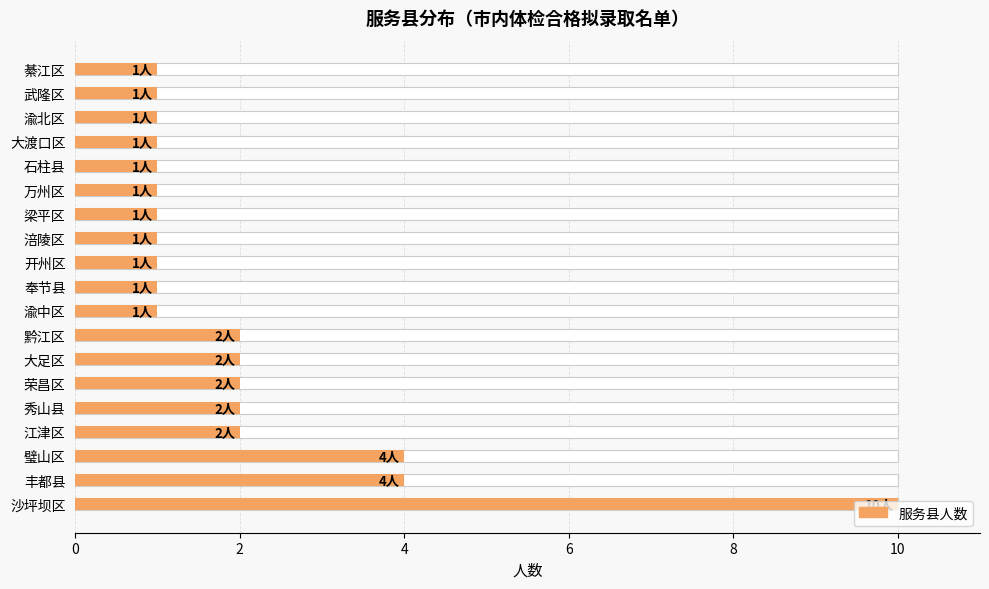

True or false: the data shows 1 at 江津区.

False